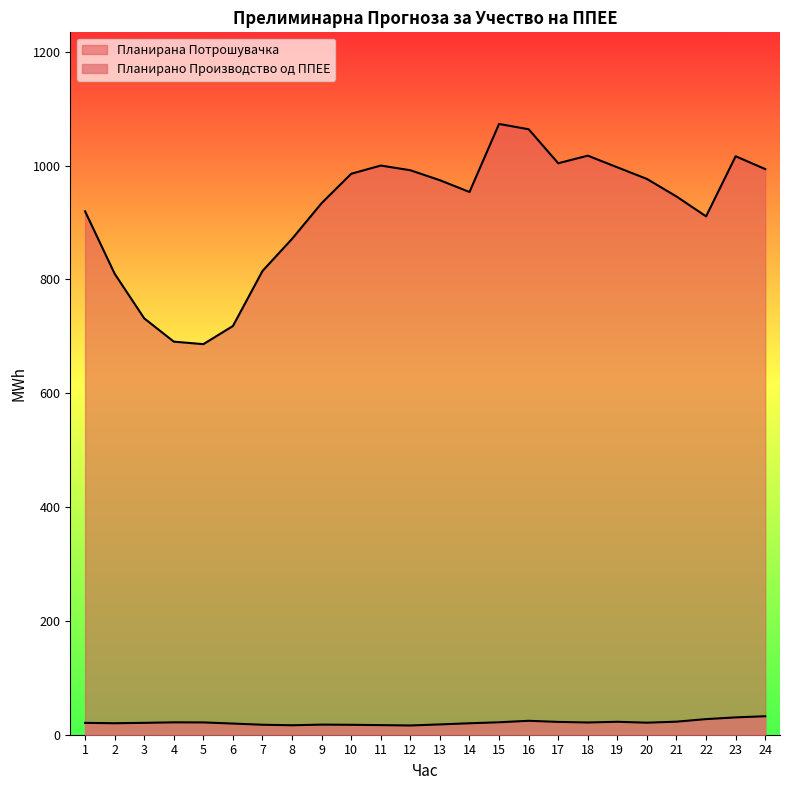

At which label is Планирана Потрошувачка closest to 879?

8